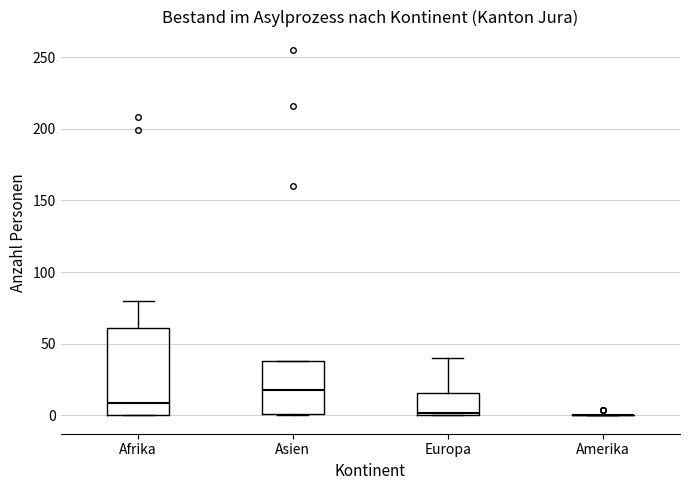

Where is the upper edge of the box for Asien on the y-axis? The values are not printed on the chart, so give them approximately, as read against the axis.

40